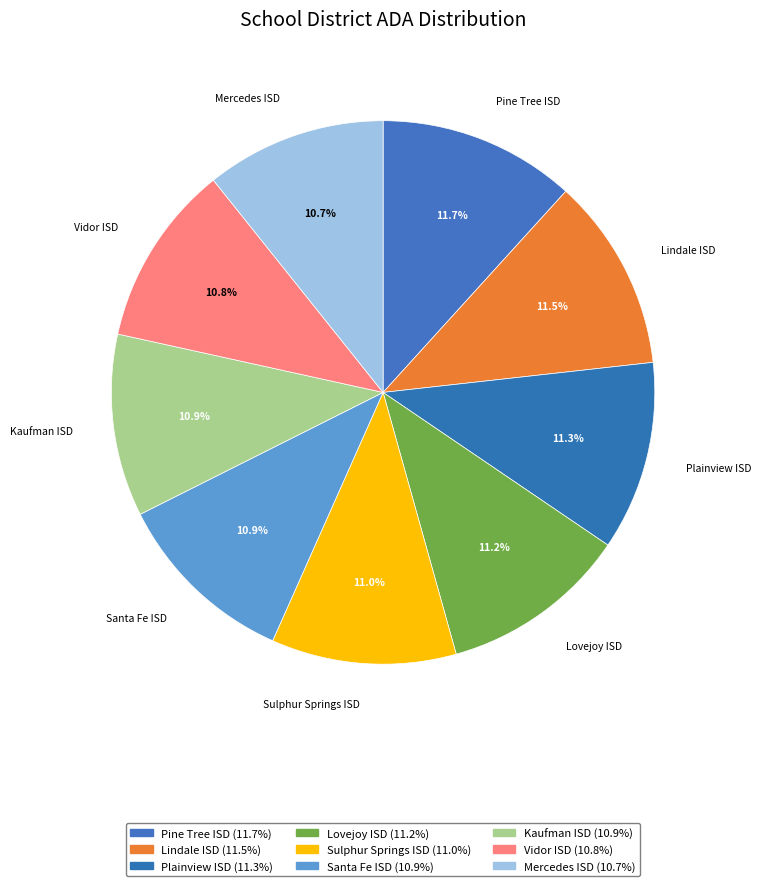

What is the ratio of the value at Pine Tree ISD to the value at Mercedes ISD?

1.1